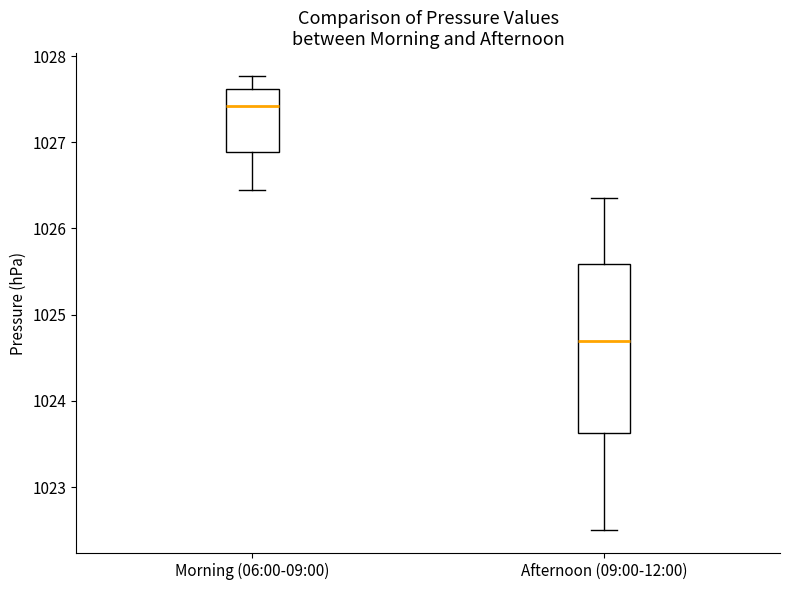

Reading left to right, read every box against the y-axis: the position of its median line, the range the box covers, and the ends of its whiskers. The values are not printed on the chart, so give them approximately, as read against the axis.

Morning (06:00-09:00): median 1027.4, box 1026.9 to 1027.6, whiskers 1026.5 to 1027.8
Afternoon (09:00-12:00): median 1024.7, box 1023.6 to 1025.6, whiskers 1022.5 to 1026.4